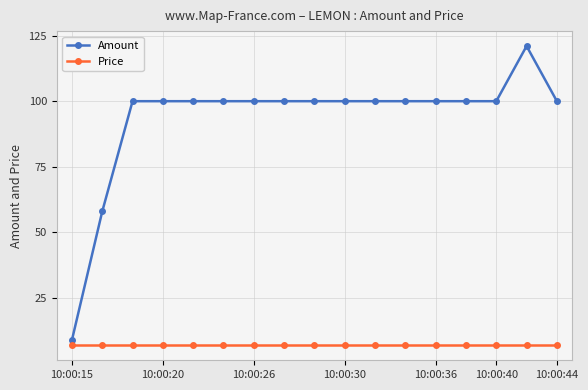

What is the value of the Price point at the 3rd from the left?

7